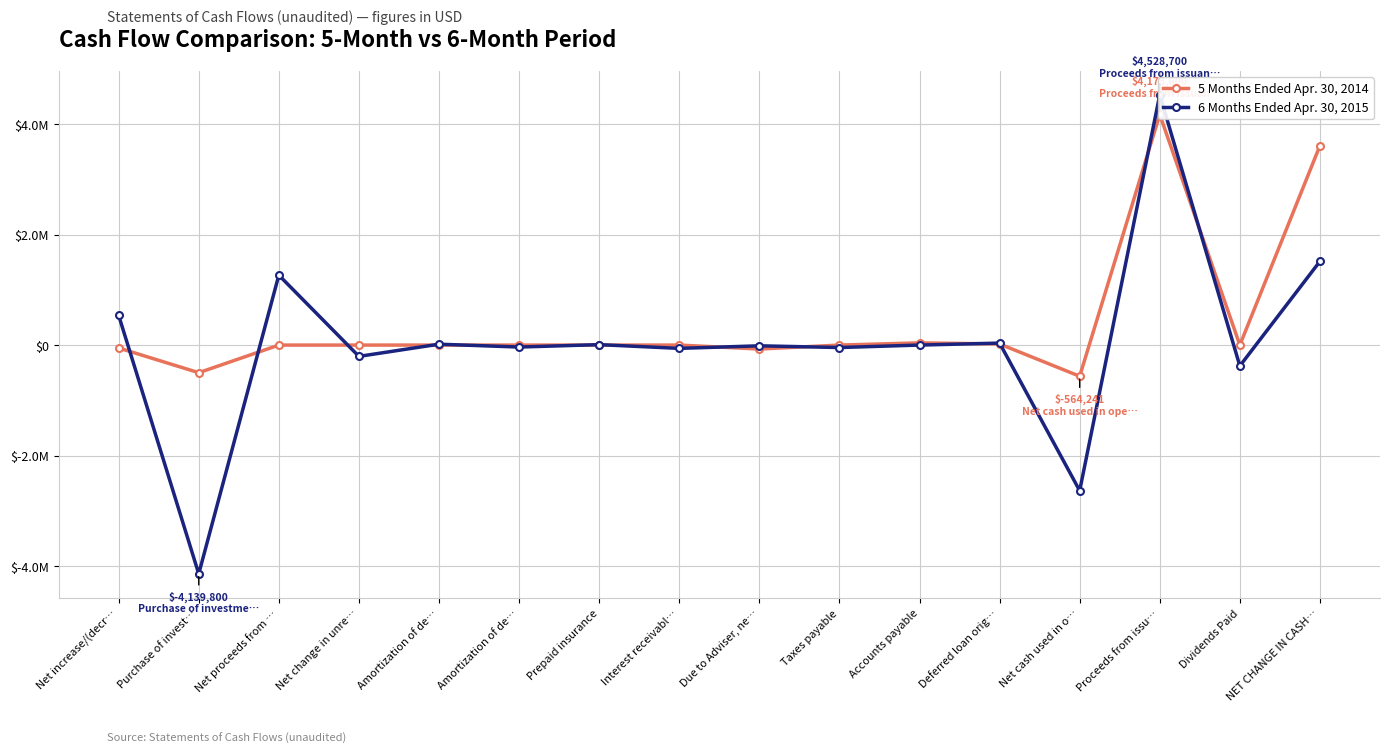

Reading left to right, list all the values displayed in this chart.

5 Months Ended Apr. 30, 2014: Net increase/(decr…=-52310	Purchase of invest…=-500000	Net proceeds from …=0	Net change in unre…=0	Amortization of de…=0	Amortization of de…=0	Prepaid insurance=0	Interest receivabl…=0	Due to Adviser, ne…=-71530	Taxes payable=0	Accounts payable=39724	Deferred loan orig…=19875	Net cash used in o…=-564241	Proceeds from issu…=4173000	Dividends Paid=0	NET CHANGE IN CASH…=3608759
6 Months Ended Apr. 30, 2015: Net increase/(decr…=537566	Purchase of invest…=-4139800	Net proceeds from …=1265116	Net change in unre…=-204544	Amortization of de…=15796	Amortization of de…=-35750	Prepaid insurance=7750	Interest receivabl…=-59761	Due to Adviser, ne…=-13488	Taxes payable=-44275	Accounts payable=0	Deferred loan orig…=36000	Net cash used in o…=-2635390	Proceeds from issu…=4528700	Dividends Paid=-377497	NET CHANGE IN CASH…=1515813